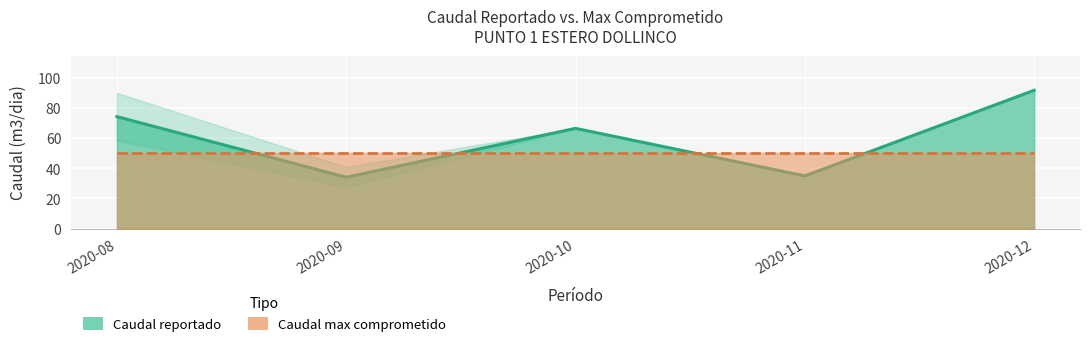

What is the value of the 5th point from the left?

91.5